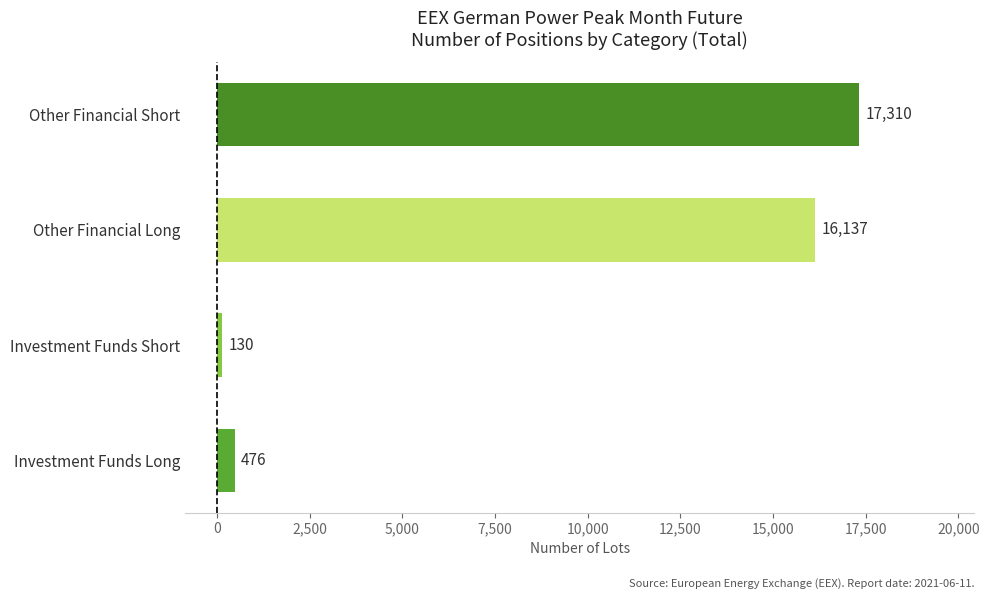

What is the change in value from Other Financial Long to Other Financial Short?

+1173